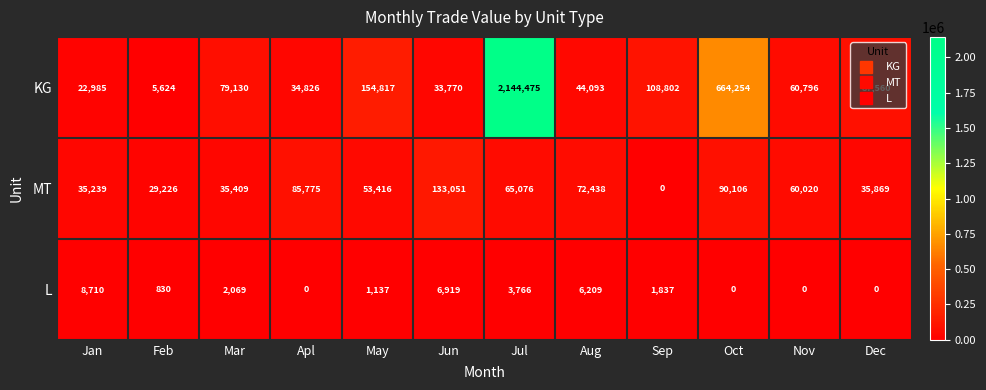

The KG series shows 32608 at Mar. True or false?

False